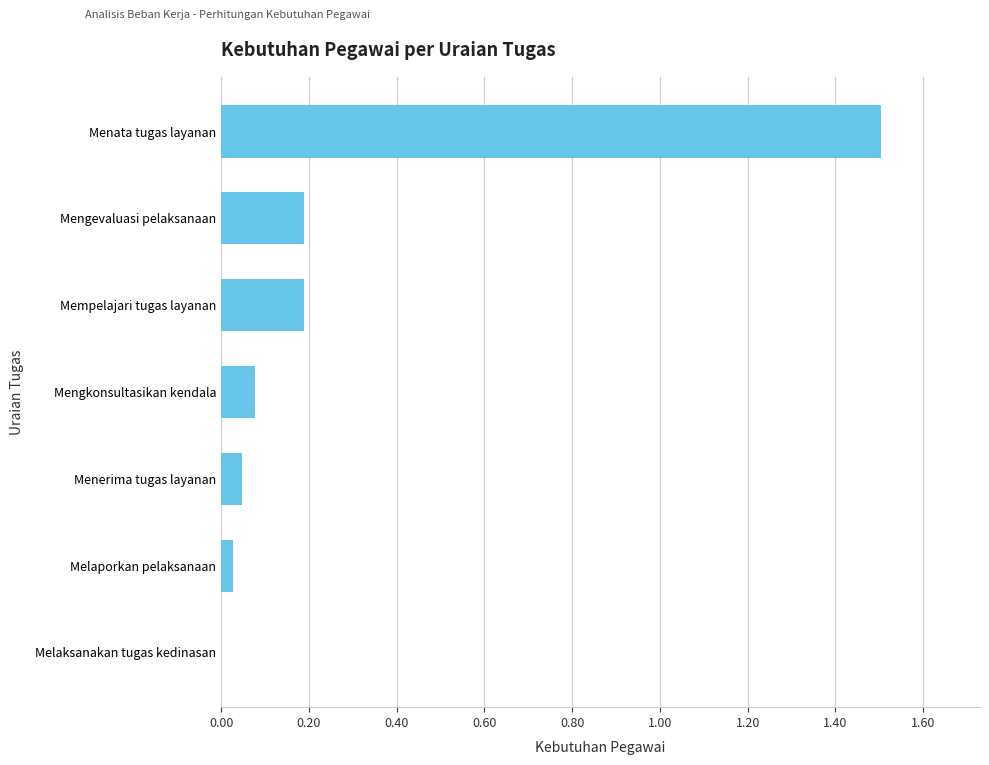

Which label corresponds to the largest value in the chart?

Menata tugas layanan